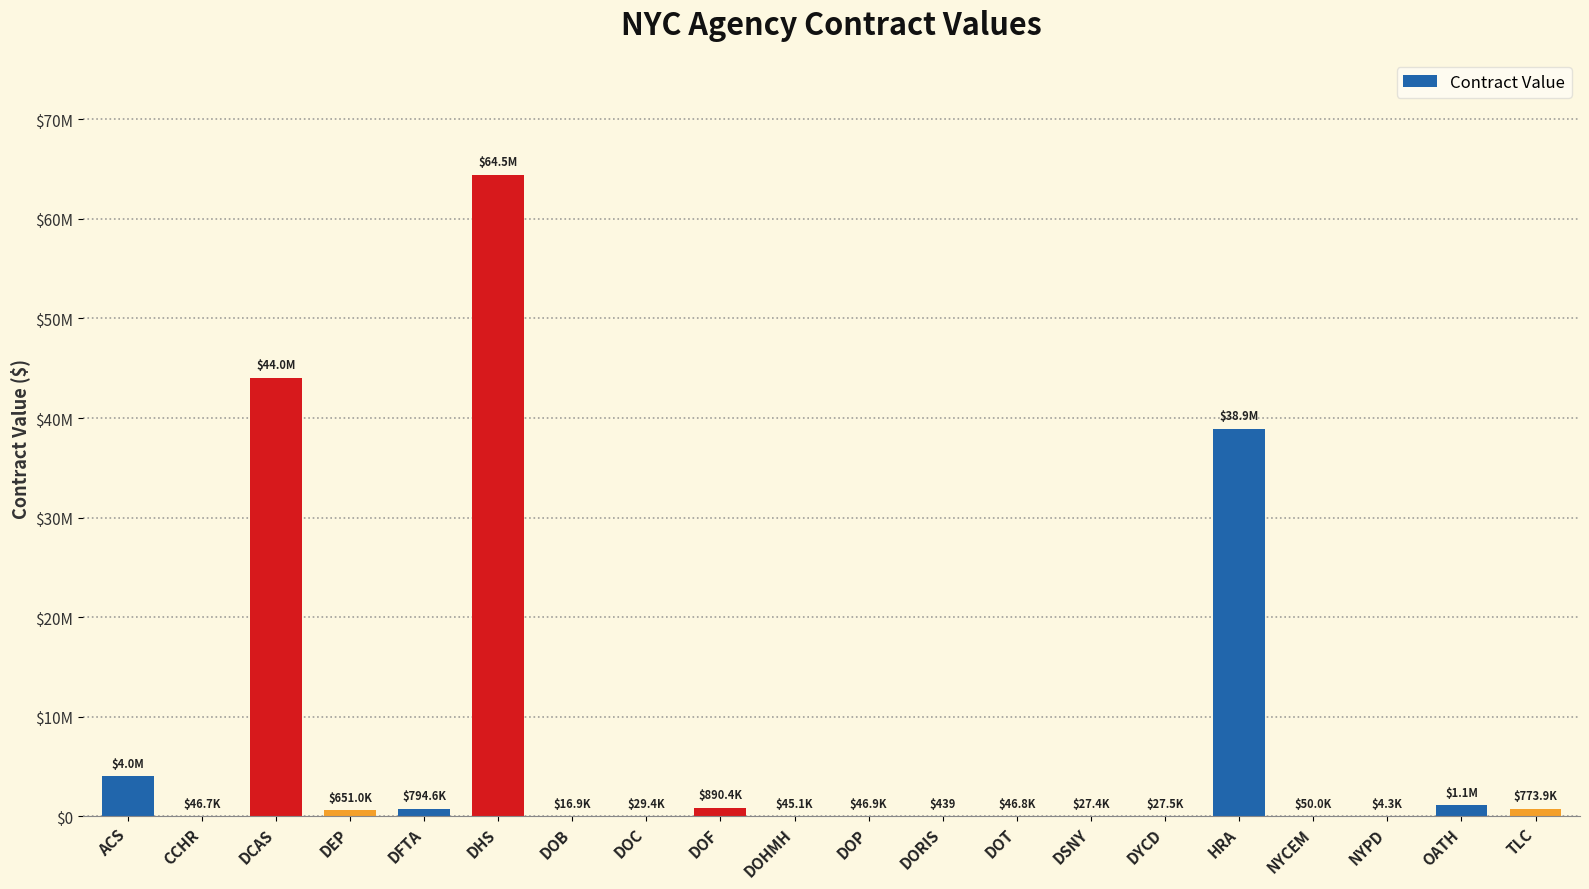

What is the difference between the second highest and minimum values?

44036347.7